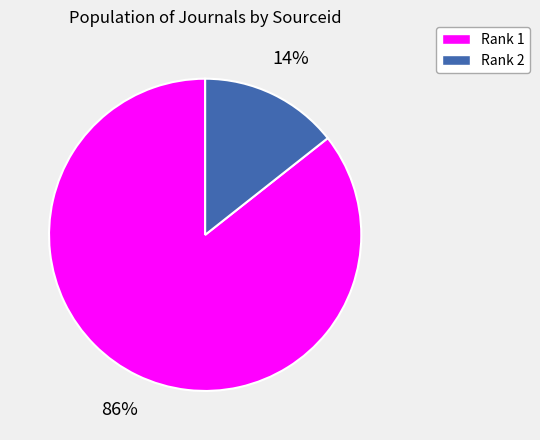

The Rank 2 slice represents 14% of the pie. True or false?

True